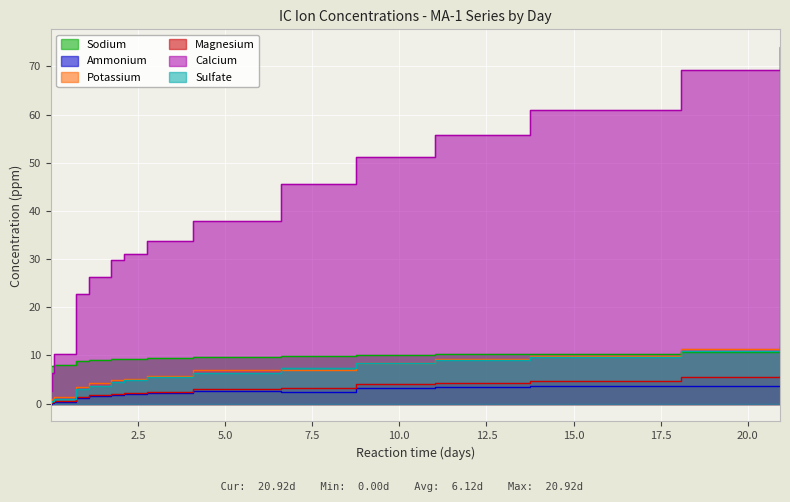

Reading left to right, what are all the values shown in this chart?

Sodium: 7.9	7.9	8.0	8.9	9.1	9.3	9.4	9.5	9.7	9.9	10.1	10.2	10.4	10.8	11.2
Ammonium: 0.0	0.1	0.3	1.2	1.6	1.9	2.0	2.2	2.6	2.4	3.2	3.5	3.7	3.7	3.7
Potassium: 0.5	0.9	1.4	3.4	4.3	4.8	5.2	5.7	6.9	6.9	8.5	9.3	9.9	11.3	12.0
Magnesium: 0.1	0.3	0.5	1.3	1.7	2.0	2.1	2.5	3.0	3.2	4.1	4.4	4.8	5.5	5.8
Calcium: 2.7	6.3	10.3	22.7	26.2	29.8	31.0	33.7	37.9	45.5	51.2	55.7	60.9	69.2	74.0
Sulfate: 0.3	0.6	1.1	3.1	3.7	4.6	4.9	5.5	6.4	7.3	8.3	9.1	9.7	10.8	11.6